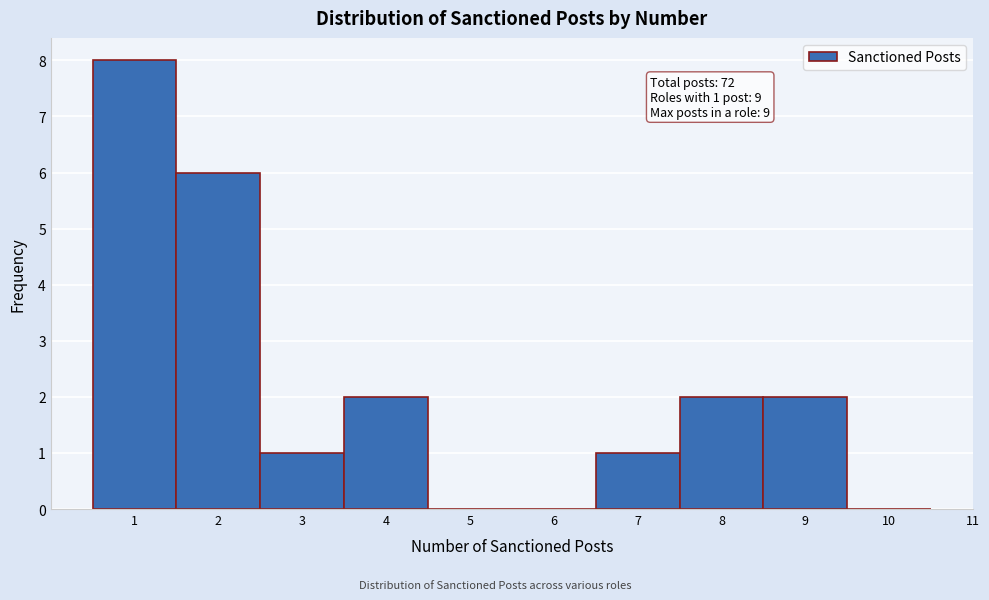

Which range on the x-axis has the tallest bar?

0.5 to 1.5